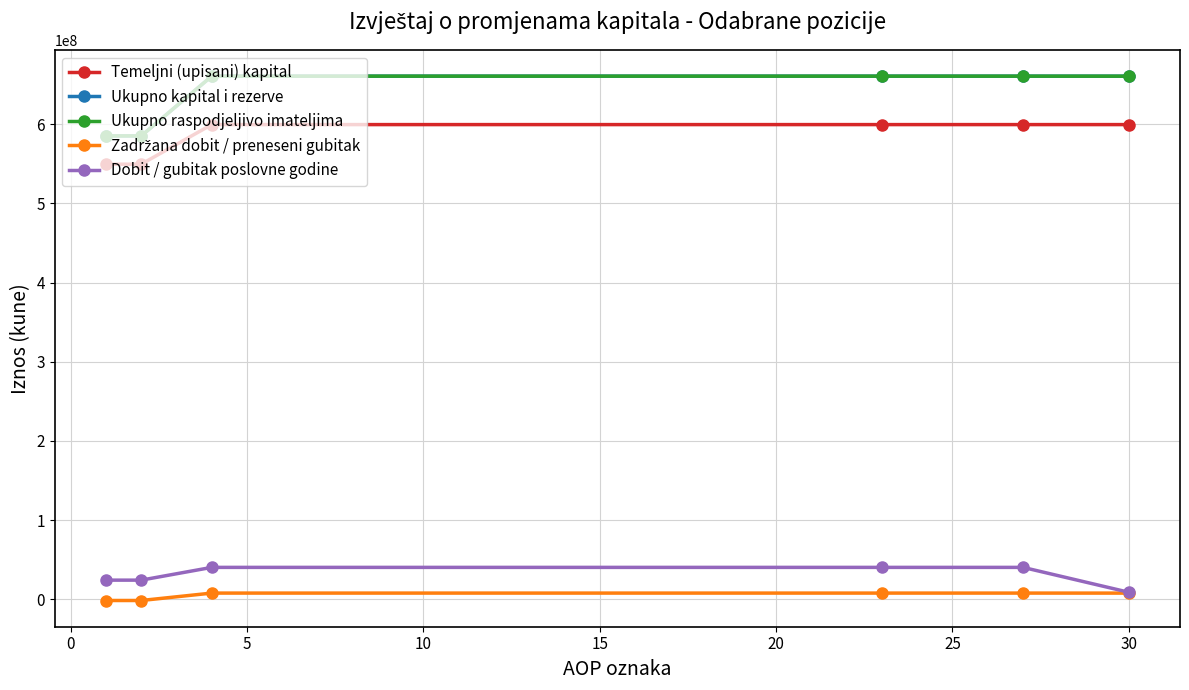

Is this an area chart (filled region under the line)?

No